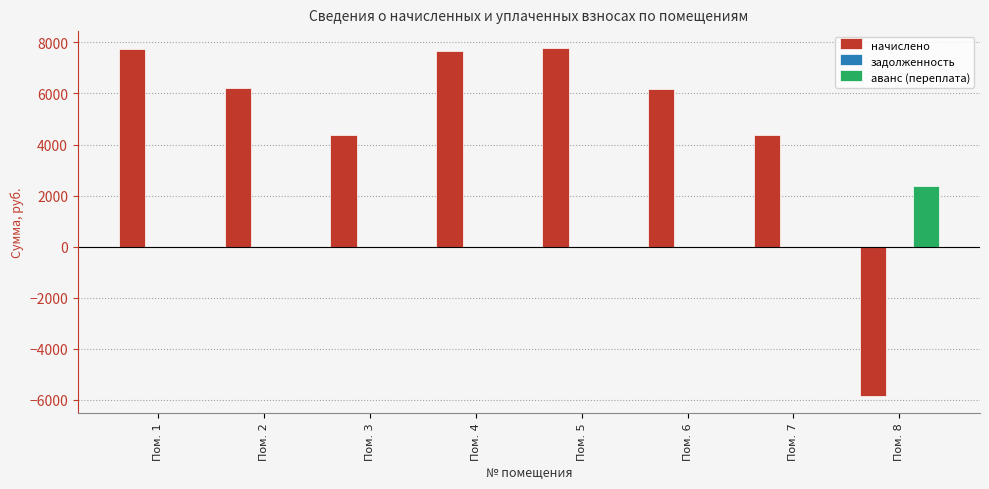

Are the bars grouped side by side (vs. stacked)?

Yes